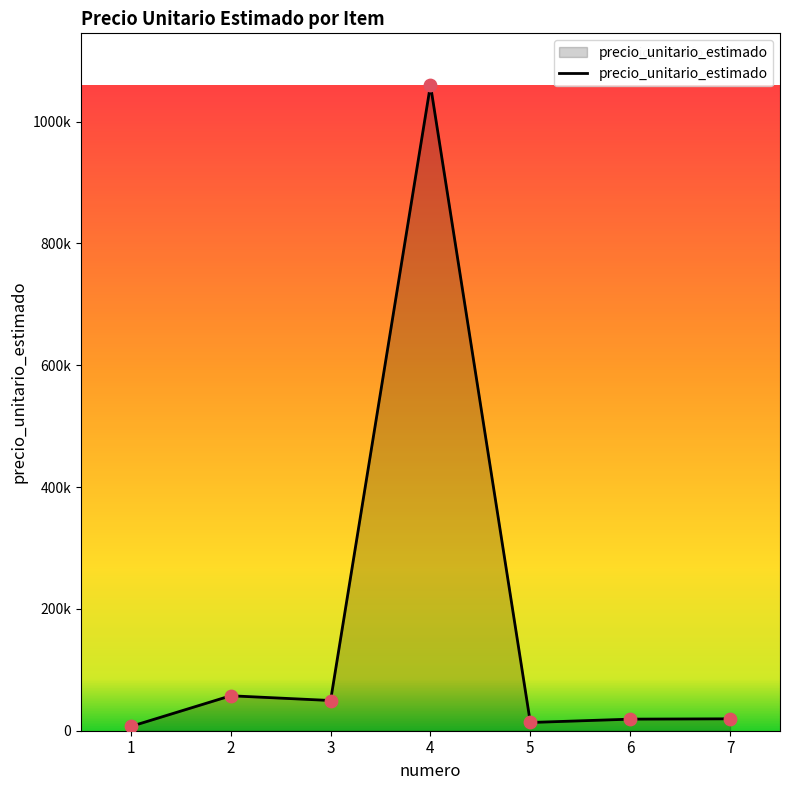

Between 4 and 5, which is larger?

4